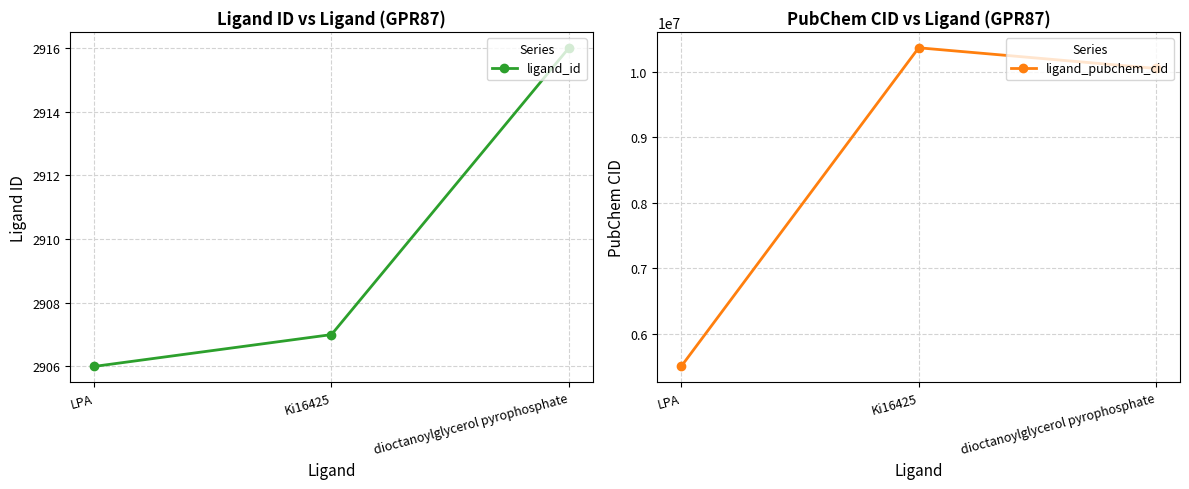

Is this an area chart (filled region under the line)?

No